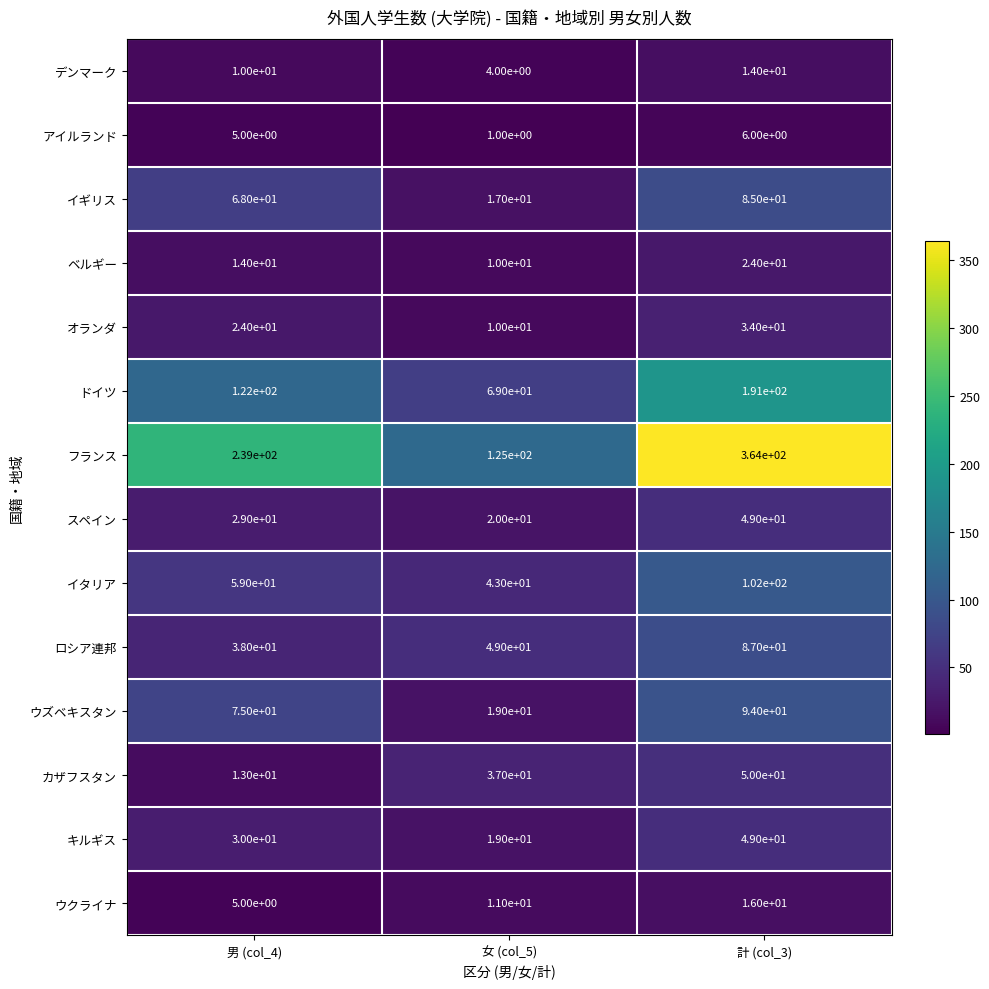

List the labels in order of フランス value, smallest first.

女 (col_5), 男 (col_4), 計 (col_3)